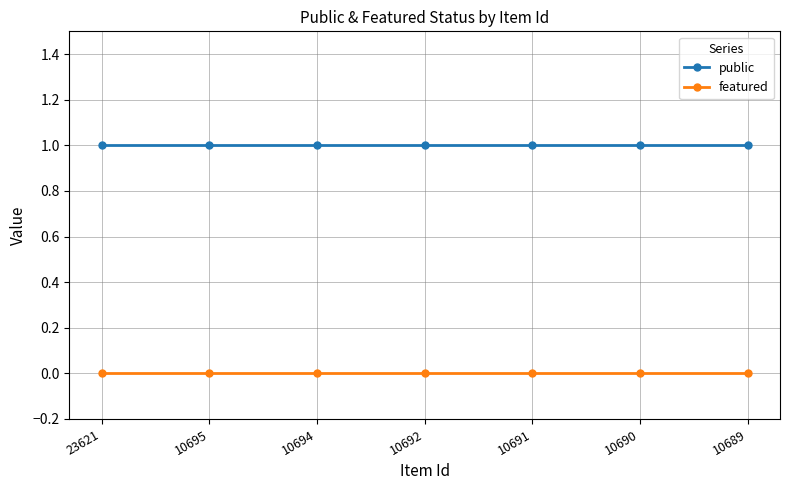

True or false: featured has a value of 0 at 10695.

True